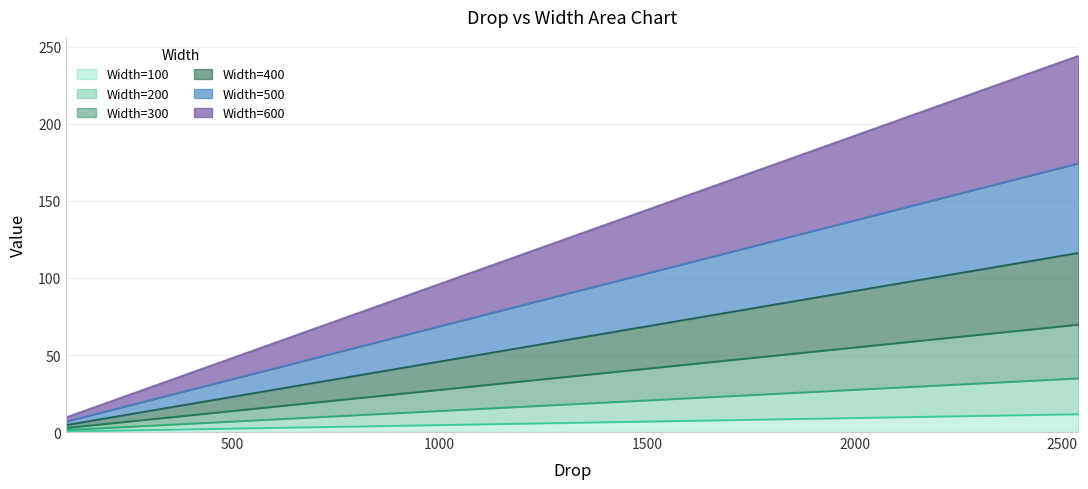

The value of Width=500 at 1900 is 124.8. True or false?

False